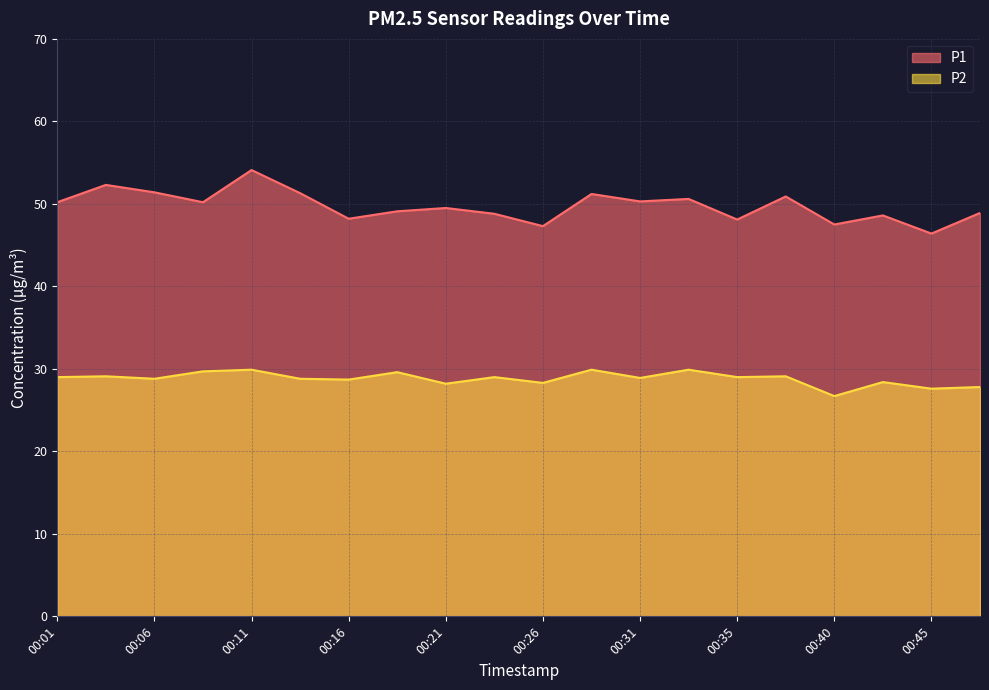

Between 00:35 and 00:40, which series saw the biggest shift?

P2